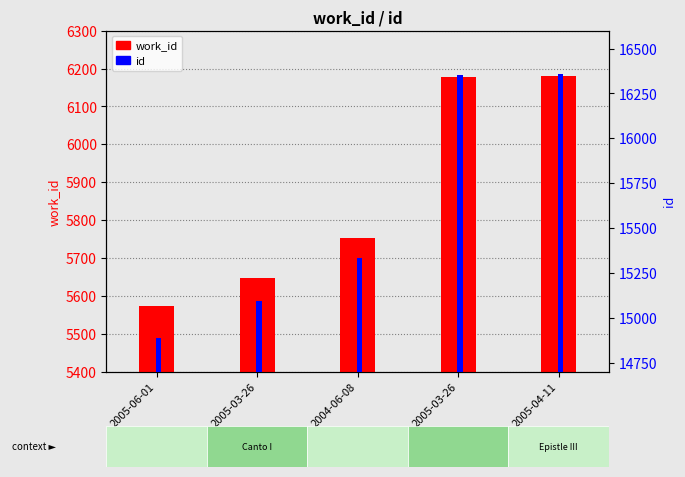

Between 2004-06-08 and 2005-03-26, which is larger?

2005-03-26